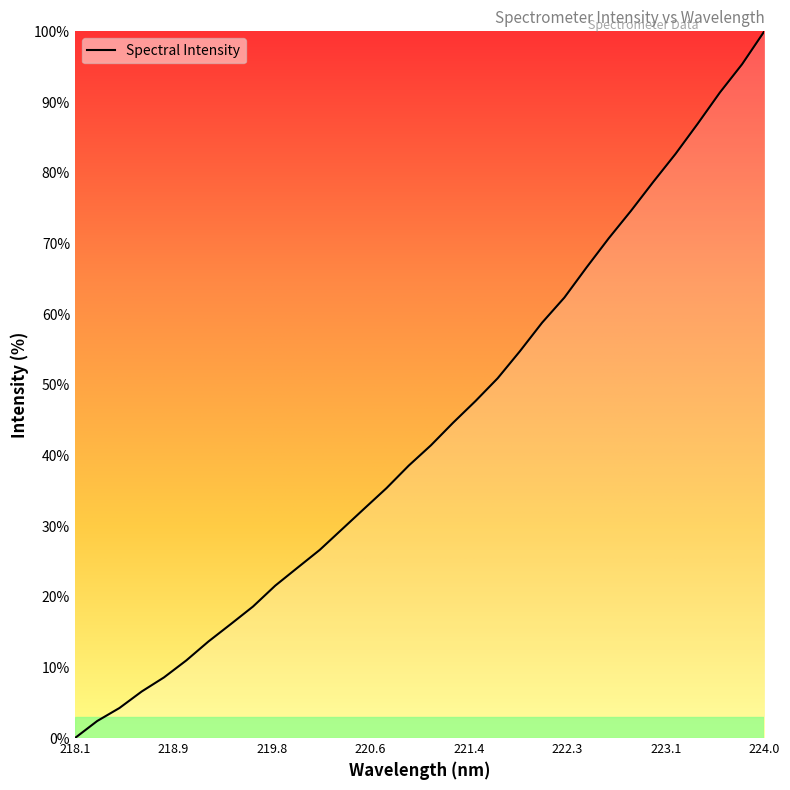

Reading left to right, extract all data points from this chart.

0.0	2.4	4.3	6.6	8.6	11.0	13.7	16.1	18.6	21.6	24.1	26.6	29.5	32.5	35.4	38.6	41.4	44.6	47.7	50.9	54.7	58.8	62.3	66.6	70.7	74.6	78.7	82.6	86.9	91.3	95.3	100.0